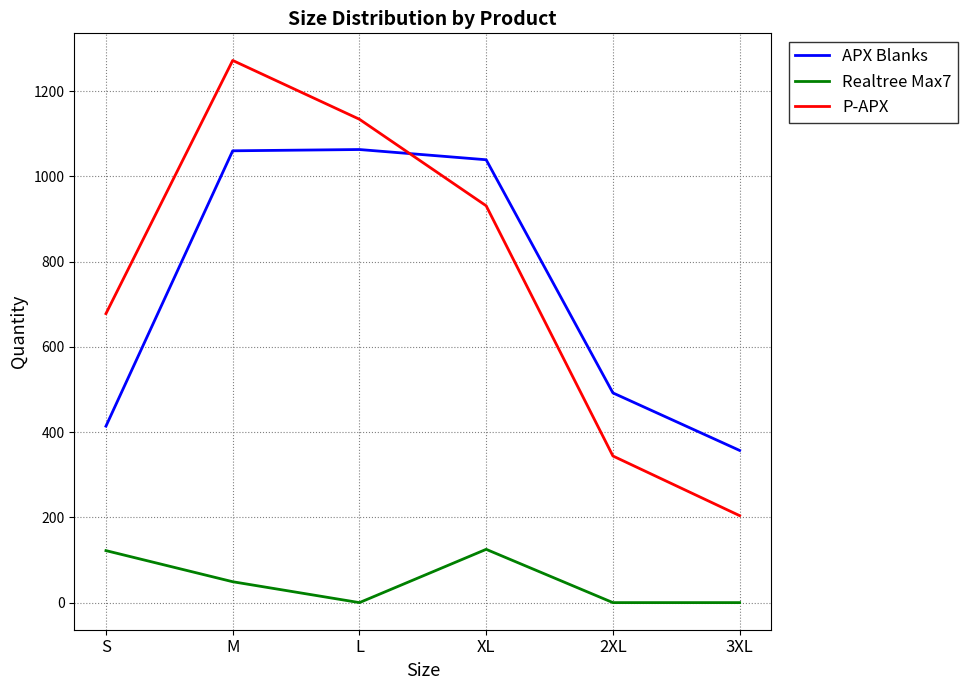

At which label is APX Blanks closest to 710?

2XL